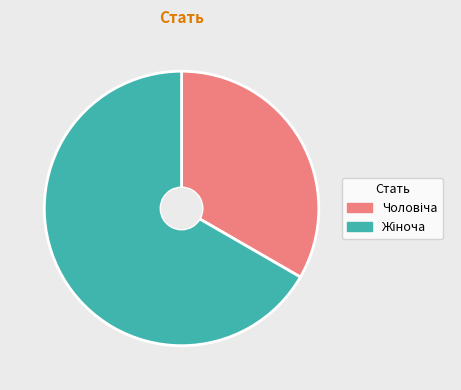

Does any single category account for the majority?

Yes